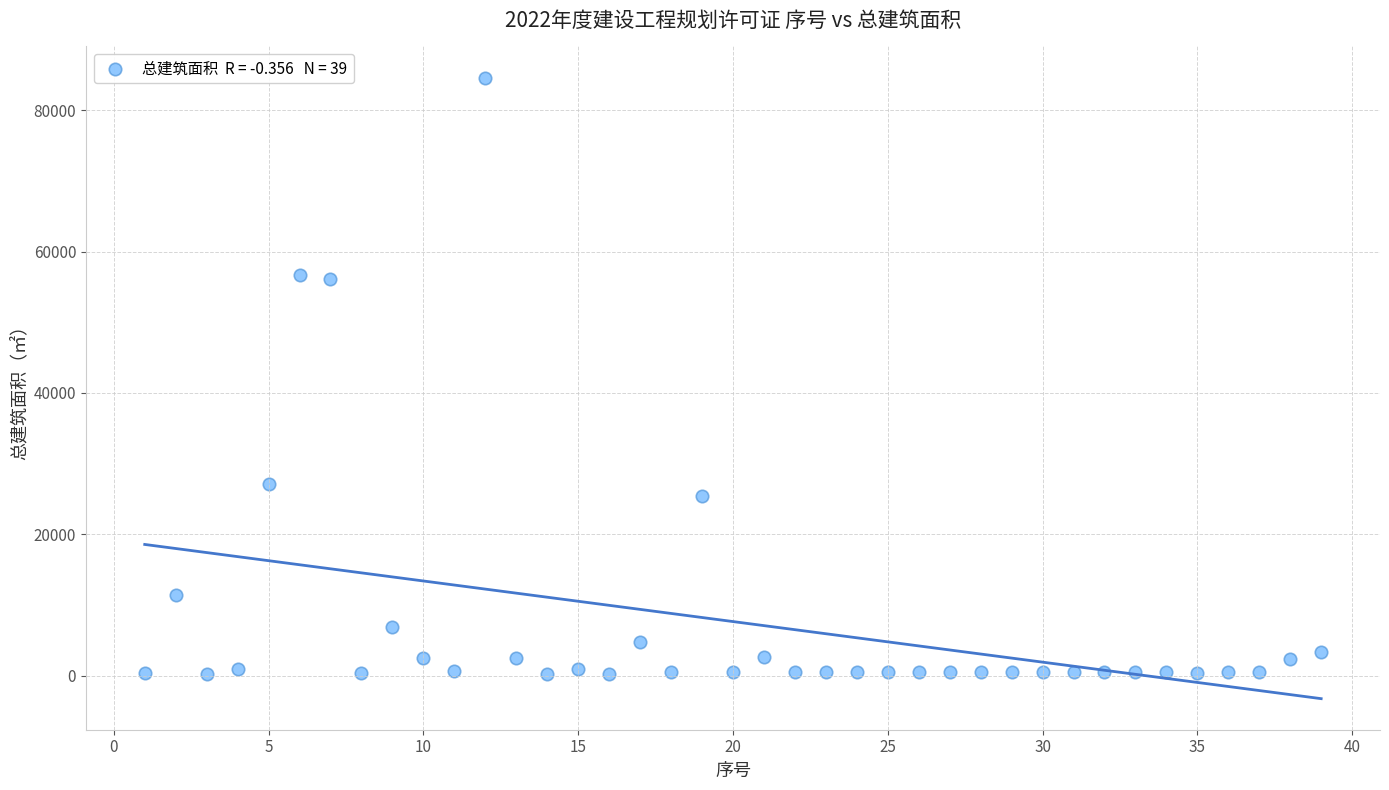

What is the range of X values (max minus min)?

38.0